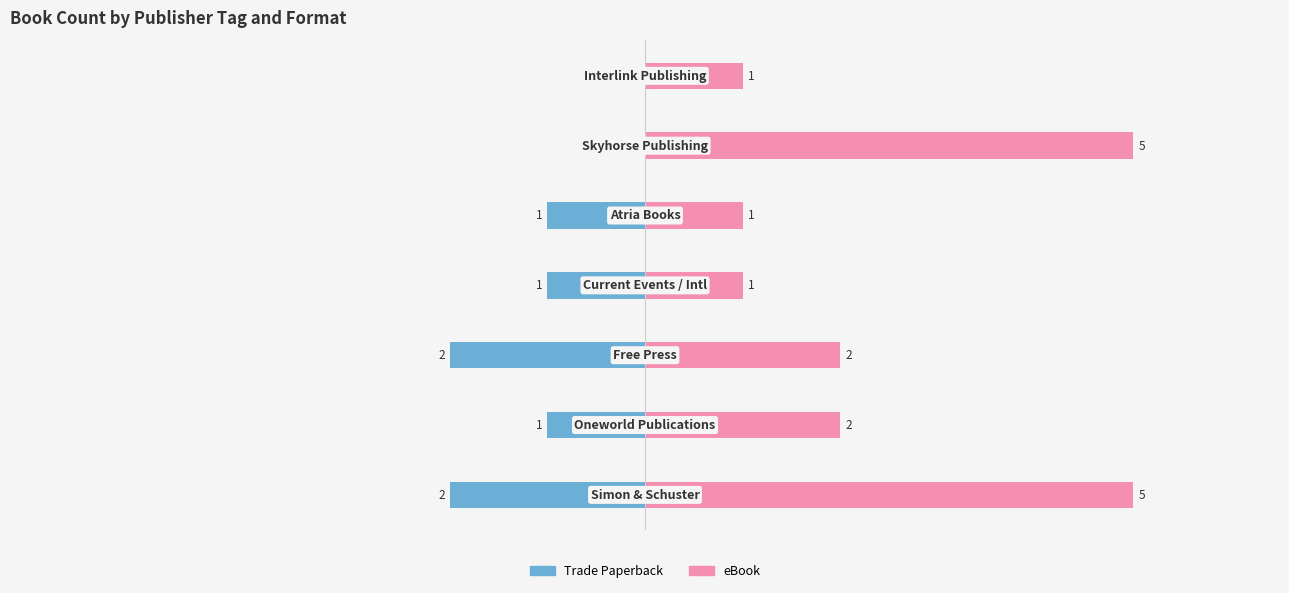

What is the average value of the Trade Paperback series?

-1